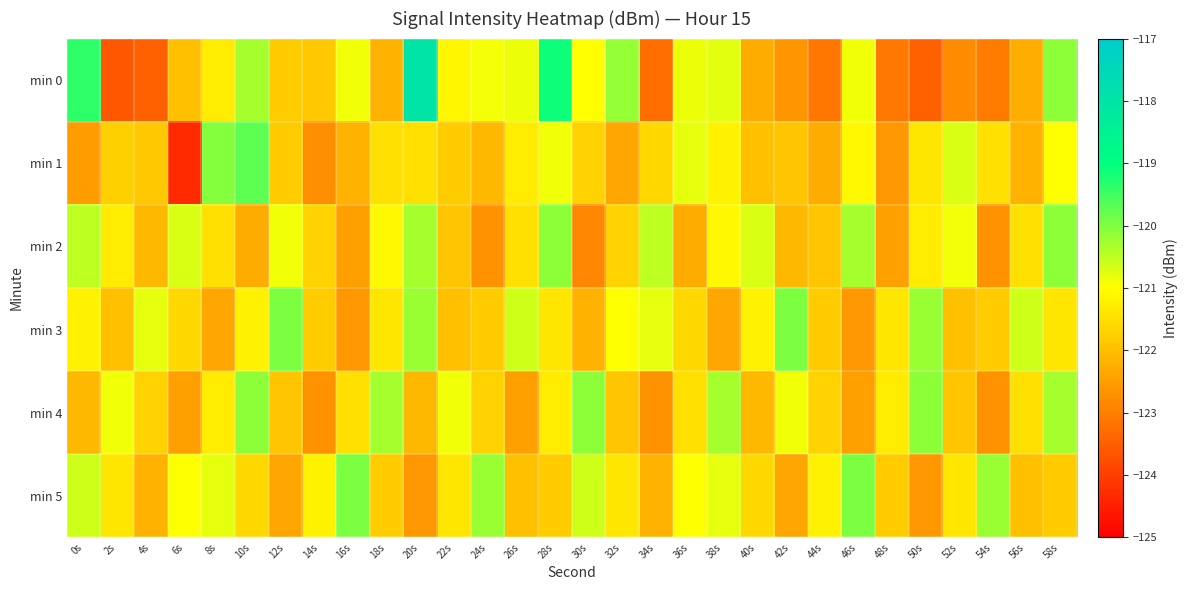

What is the spread (max minus min) of values at 58s?

1.7